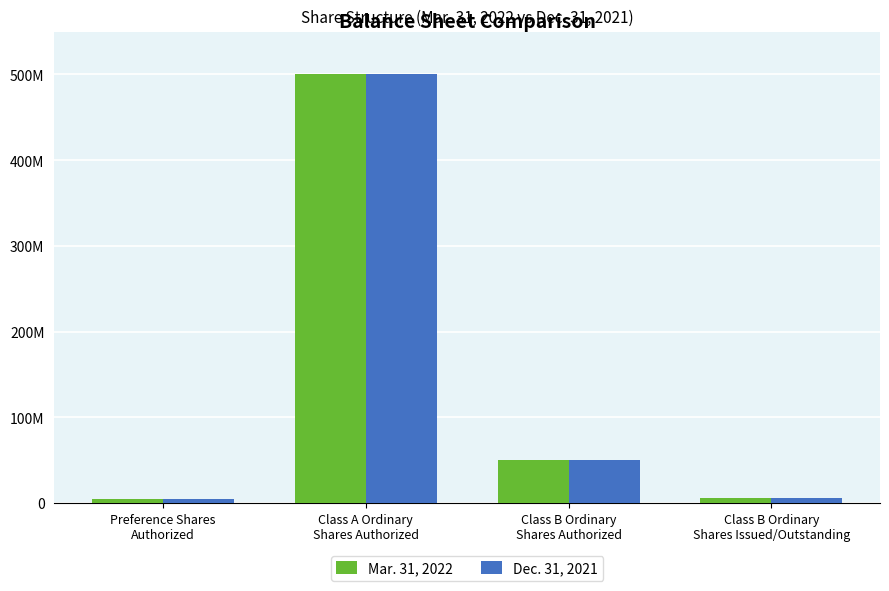

Between Class A Ordinary
Shares Authorized and Class B Ordinary
Shares Authorized, which is larger?

Class A Ordinary
Shares Authorized